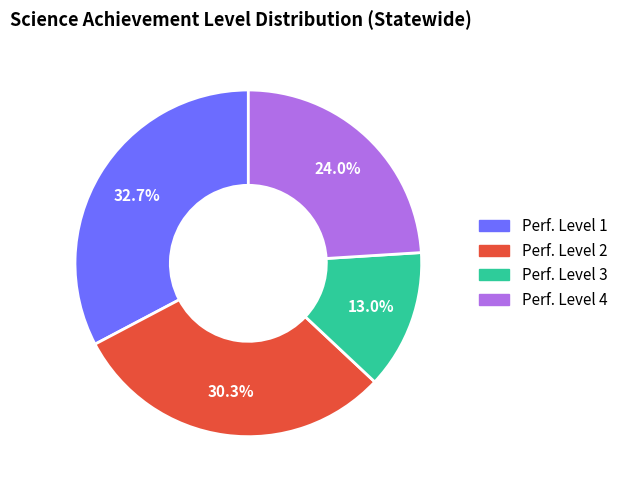

Rank the categories by value from lowest to highest.

Perf. Level 3, Perf. Level 4, Perf. Level 2, Perf. Level 1